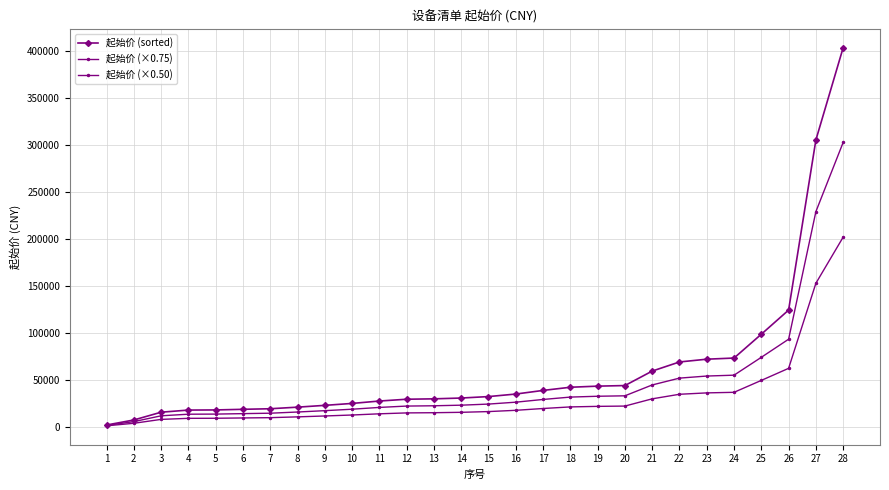

Which label corresponds to the smallest value in the chart?

1